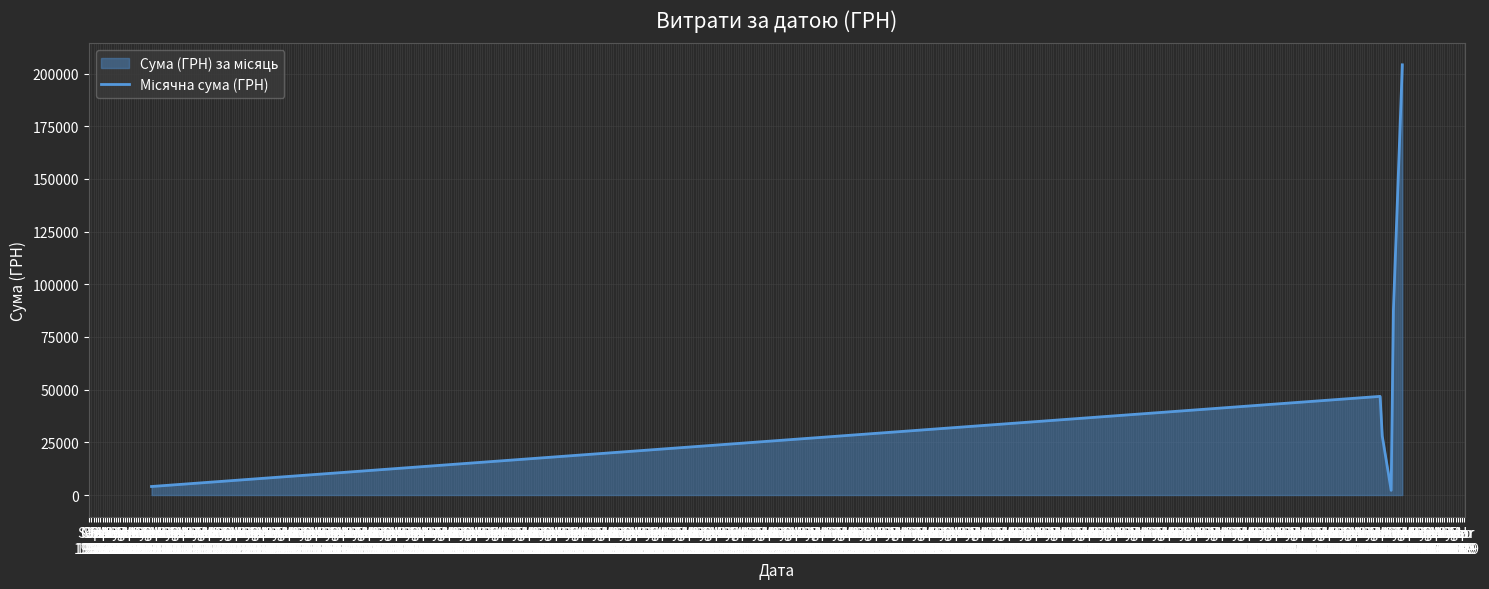

What is the difference between the maximum and minimum values?

201932.6